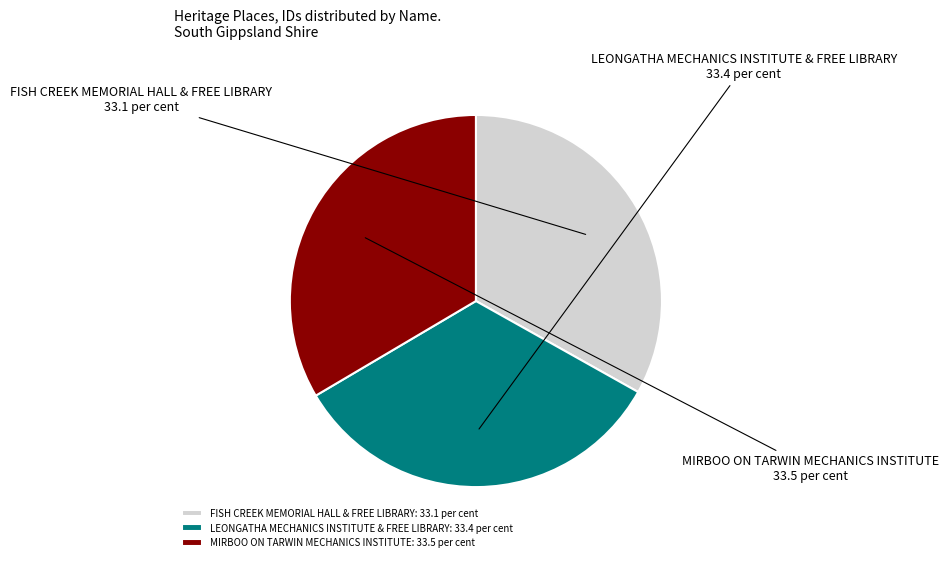

Approximately how many times larger is the value at LEONGATHA MECHANICS INSTITUTE & FREE LIBRARY compared to MIRBOO ON TARWIN MECHANICS INSTITUTE?

1.0